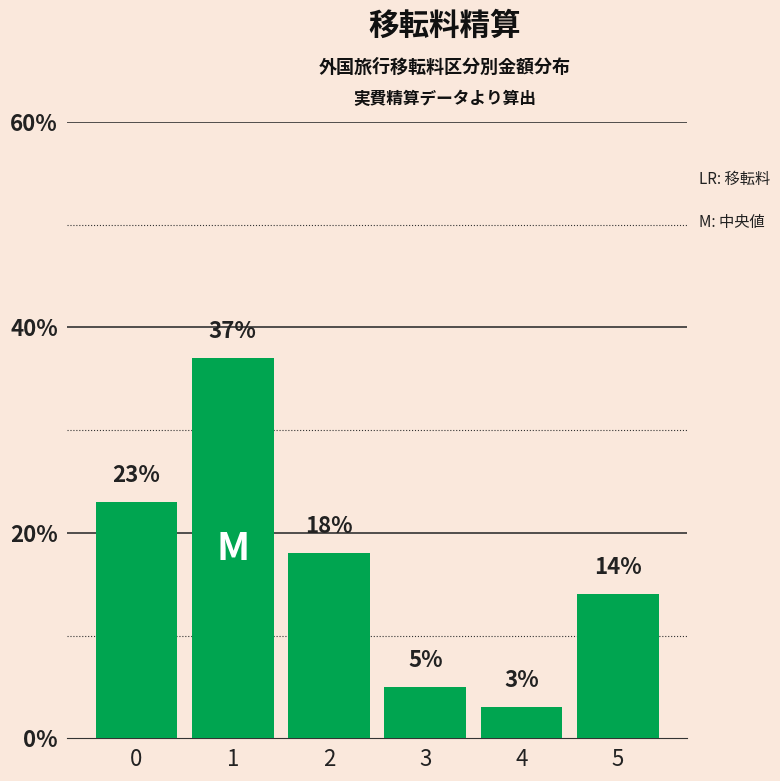

Reading left to right, transcribe all the data shown in this chart.

23	37	18	5	3	14